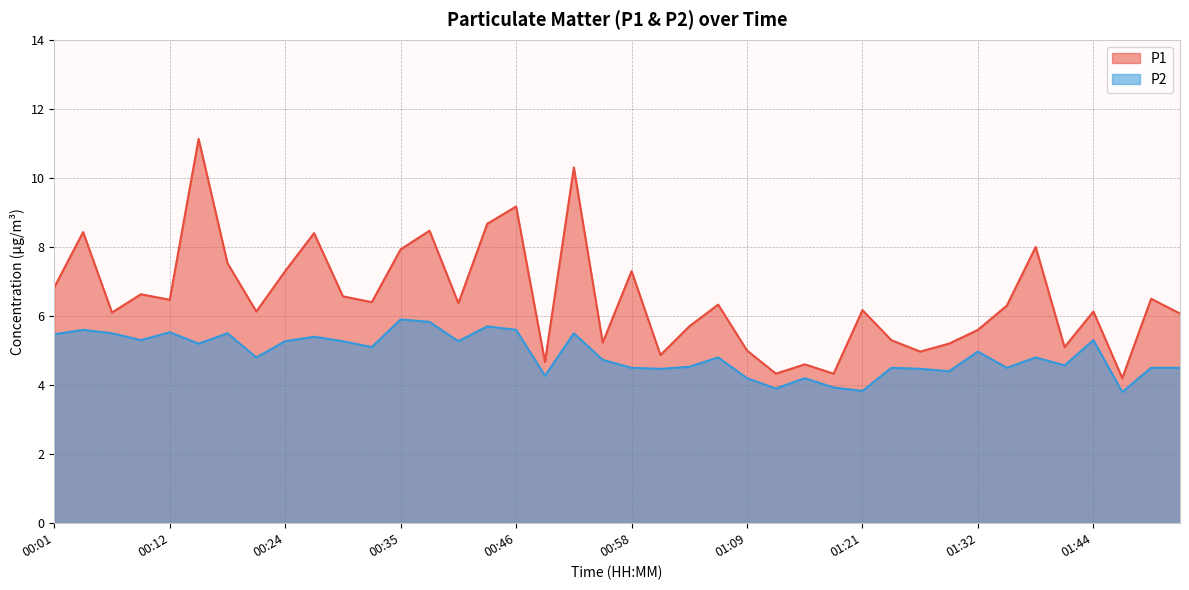

Where does the P1 series first go above 6?

00:01